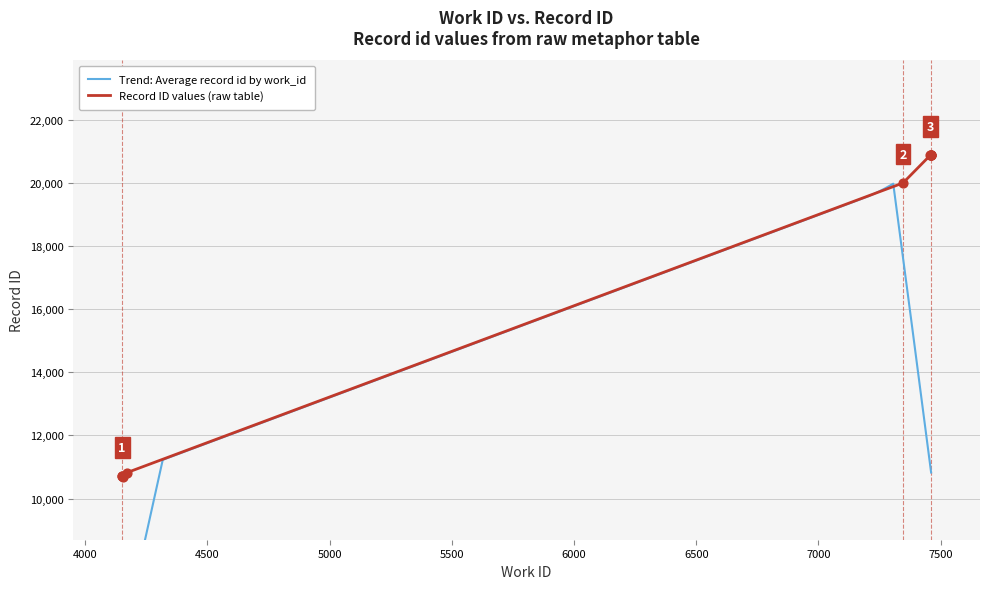

What is the change in value from 4151 to 7457?

+10177